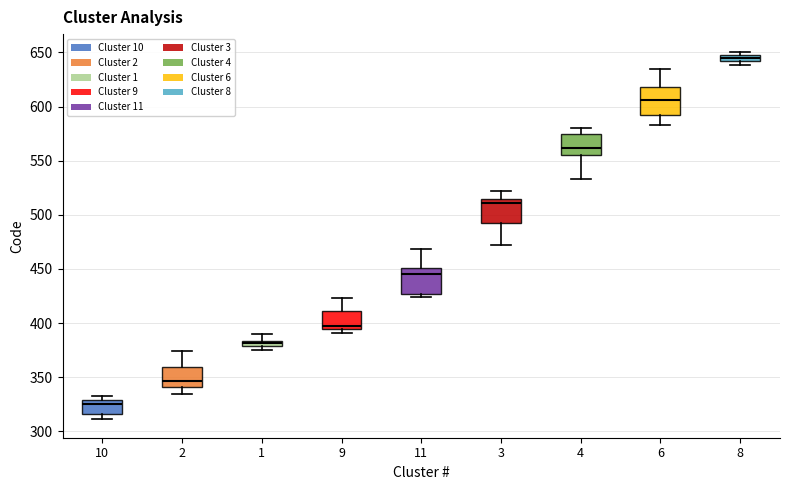

Which box has the lowest median line?

10